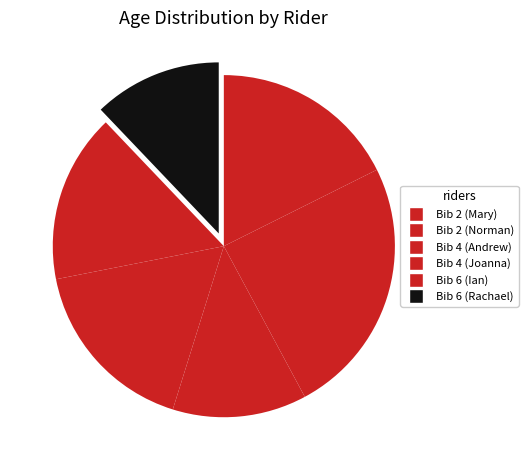

Is the sum of Bib 2 (Mary) and Bib 2 (Norman) greater than half?

No